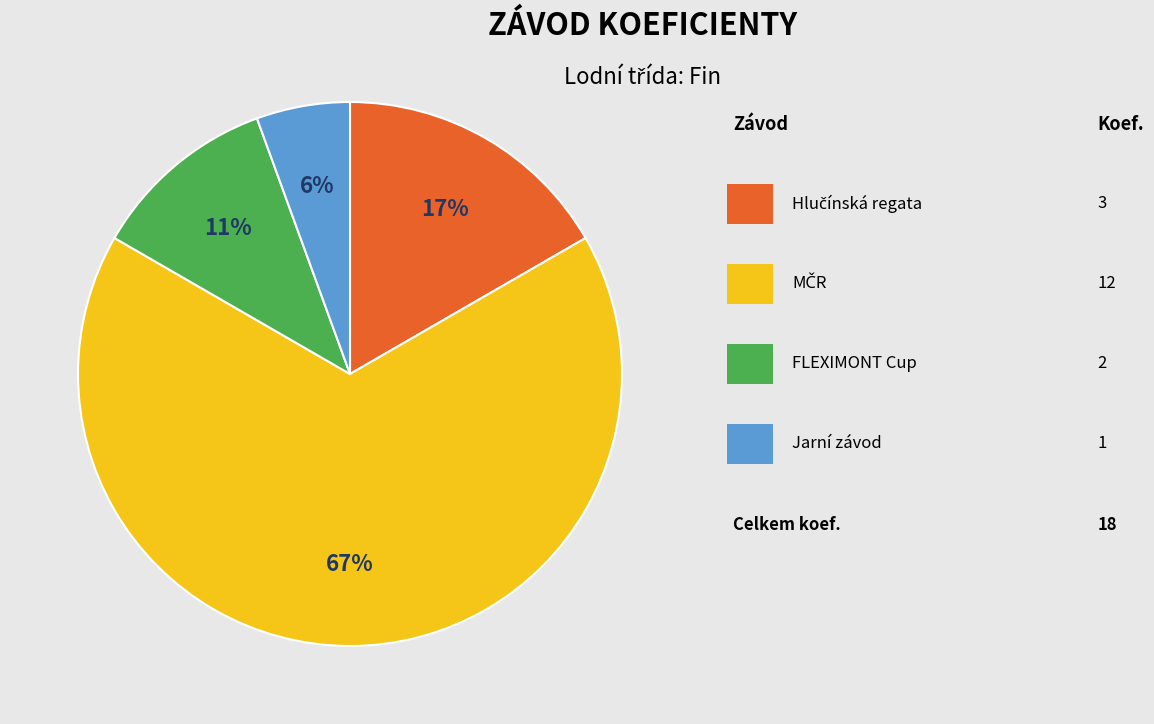

Is there a majority slice in this chart?

Yes